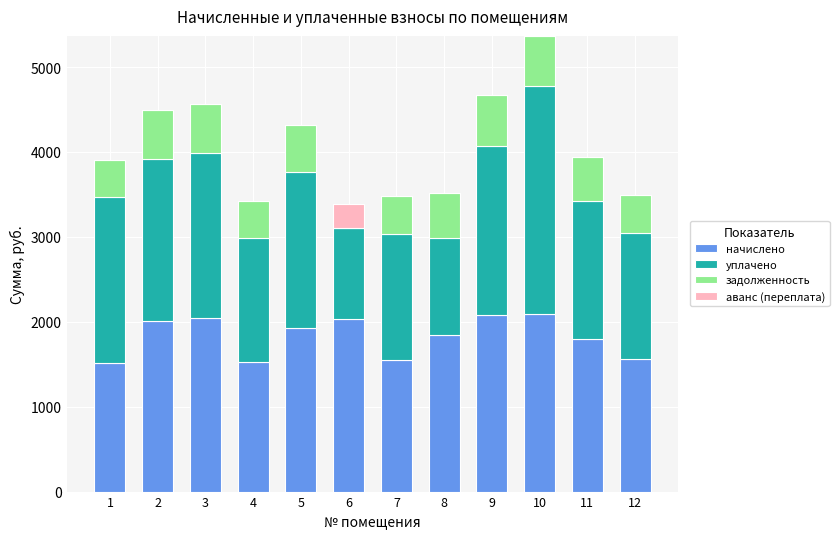

At which category is the sum across all series the highest?

10